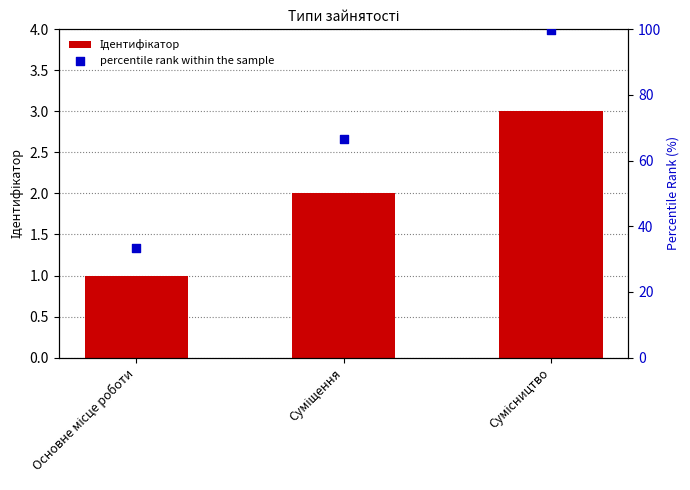

Is the value of Ідентифікатор at Суміщення greater than the value of percentile rank within the sample at Суміщення?

No